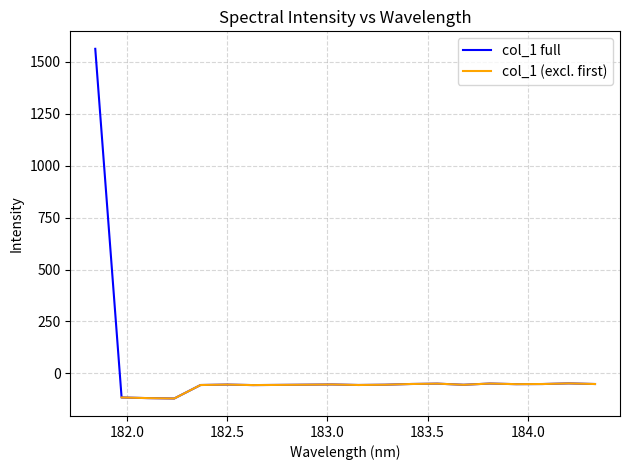

What is the value of the 7th point from the left?

-56.2